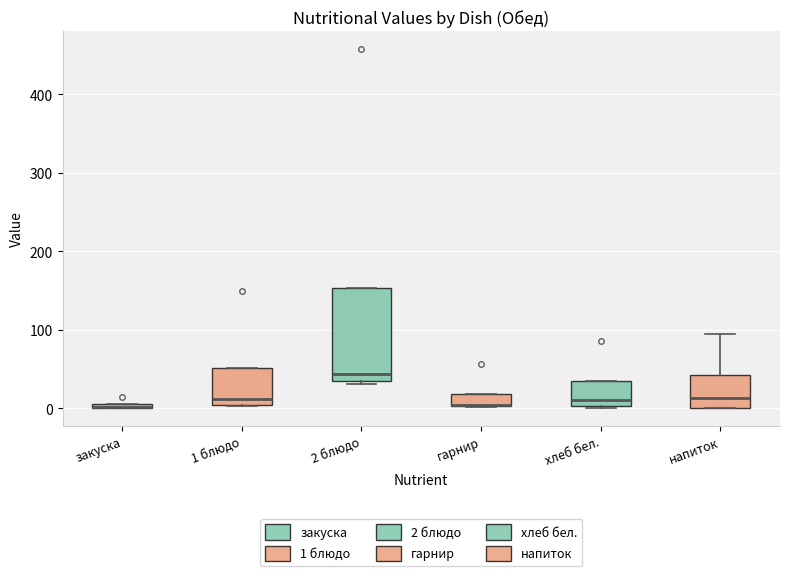

Where does the upper whisker of the box for напиток end on the y-axis? The values are not printed on the chart, so give them approximately, as read against the axis.

90